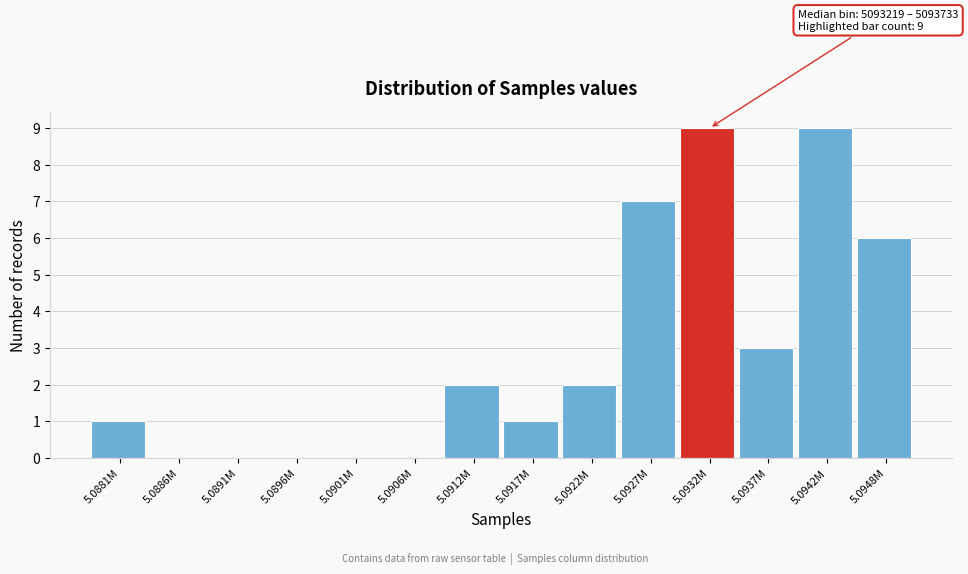

Reading left to right, transcribe all the data shown in this chart.

5.0881M=1	5.0886M=0	5.0891M=0	5.0896M=0	5.0901M=0	5.0906M=0	5.0912M=2	5.0917M=1	5.0922M=2	5.0927M=7	5.0932M=9	5.0937M=3	5.0942M=9	5.0948M=6